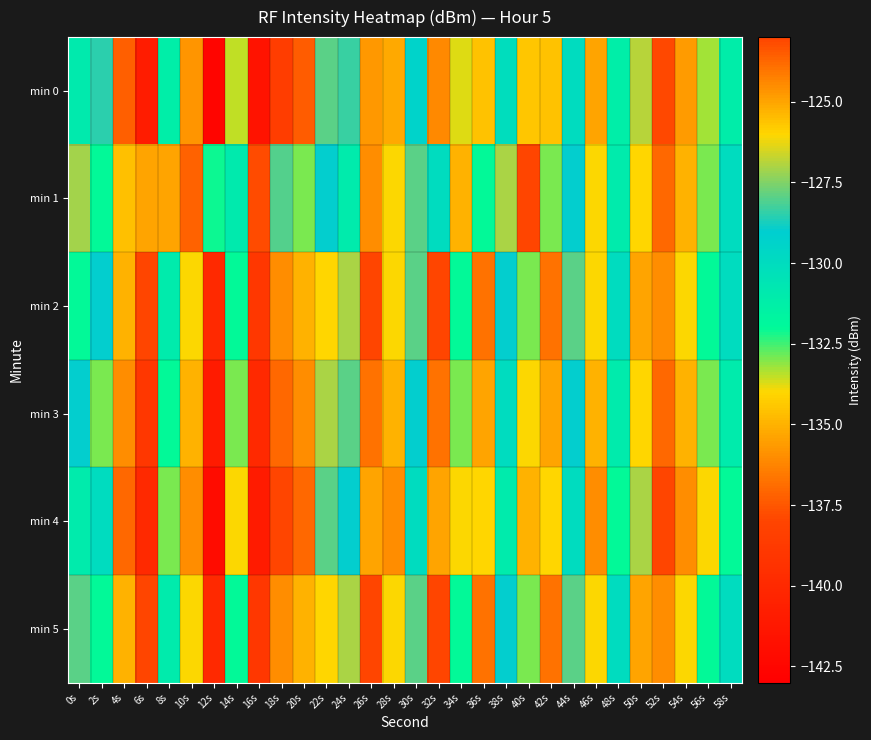

Rank the series at 16s from highest to lowest value.

min 1, min 2, min 5, min 3, min 4, min 0